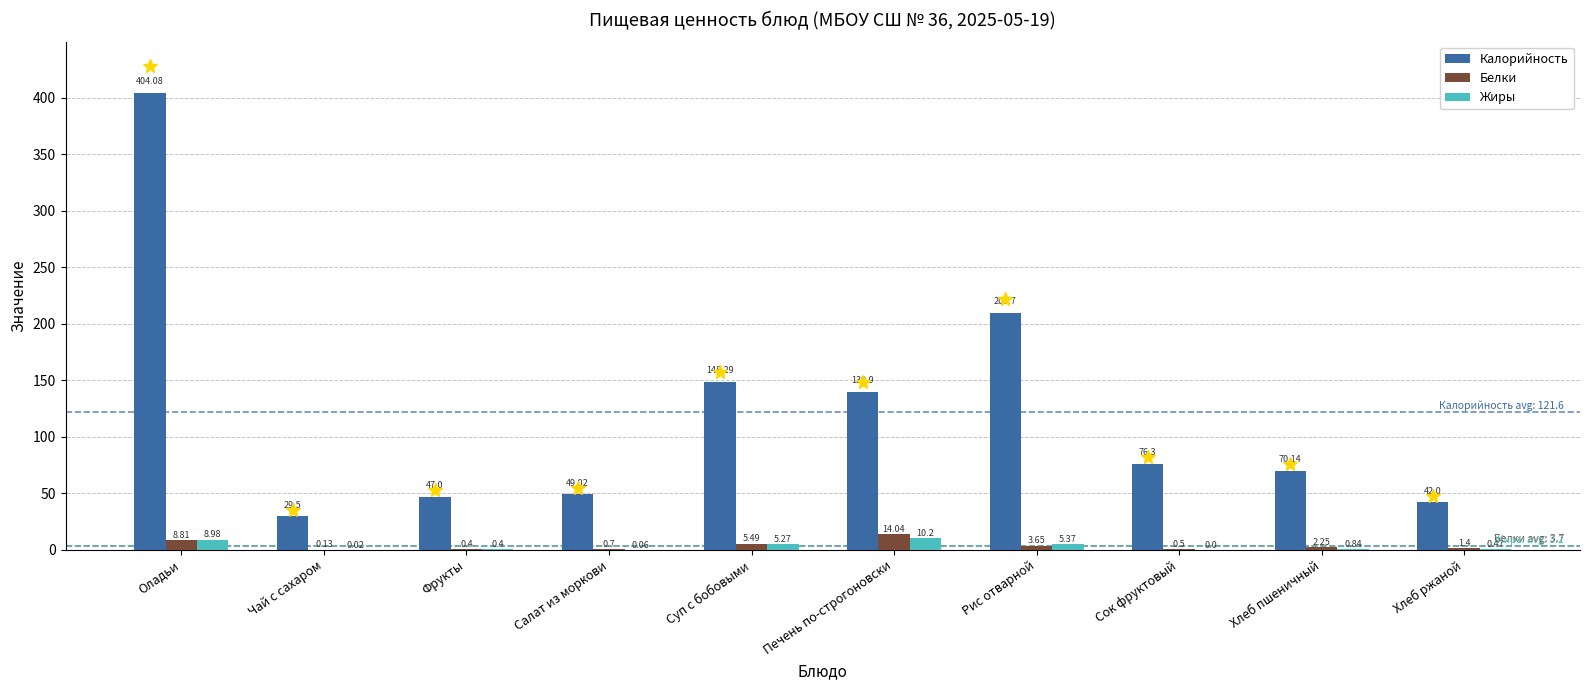

Which category has the highest value across all series?

Оладьи